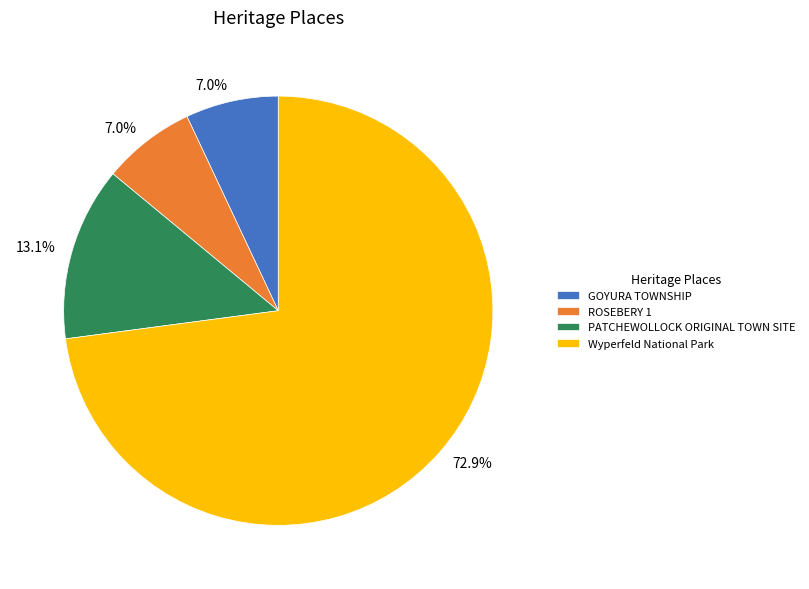

To the nearest percent, what percentage of the pie is PATCHEWOLLOCK ORIGINAL TOWN SITE?

13%